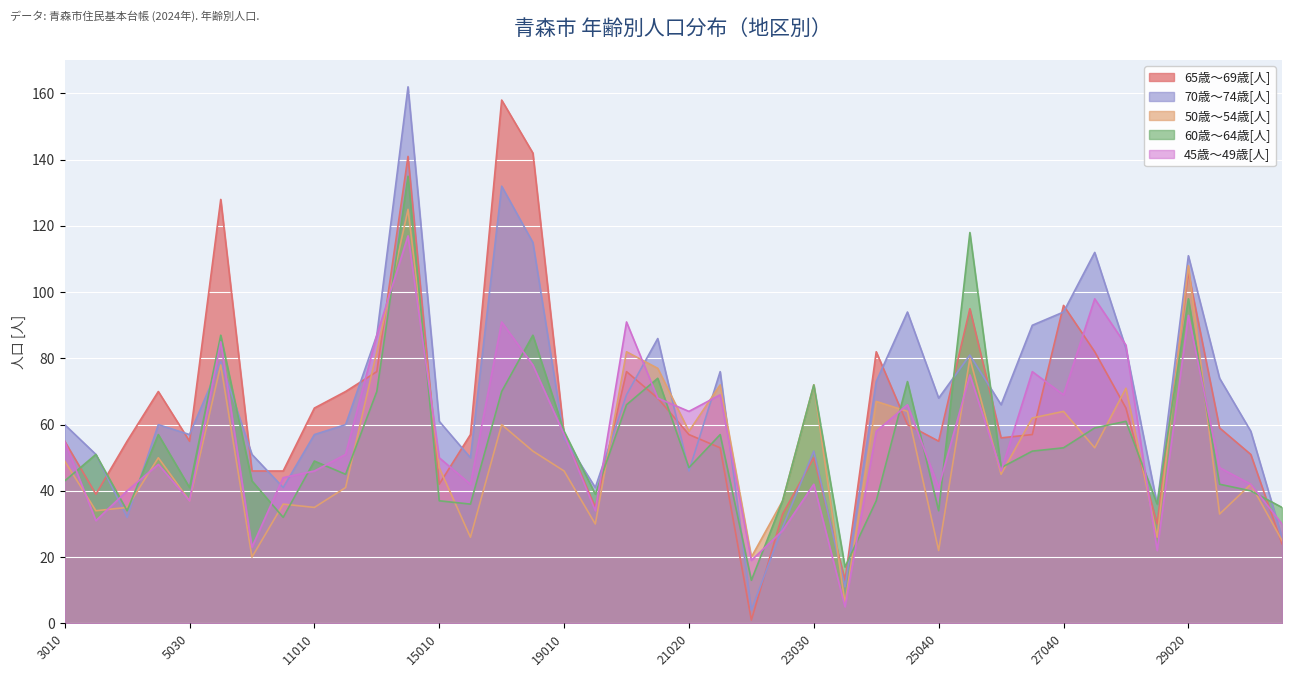

Reading left to right, list all the values displayed in this chart.

65歳～69歳[人]: 55	39	55	70	55	128	46	46	65	70	76	141	42	57	158	142	57	35	76	68	57	53	1	33	50	13	82	60	55	95	56	57	96	82	65	30	106	59	51	24
70歳～74歳[人]: 60	51	32	60	57	79	51	41	57	60	87	162	61	50	132	115	56	41	69	86	46	76	4	29	52	11	73	94	68	81	66	90	94	112	83	36	111	74	58	26
50歳～54歳[人]: 49	34	35	50	37	78	20	36	35	41	82	125	47	26	60	52	46	30	82	77	58	72	20	37	72	6	67	64	22	80	45	62	64	53	71	26	108	33	42	25
60歳～64歳[人]: 43	51	34	57	41	87	43	32	49	45	70	135	37	36	70	87	58	39	66	74	47	57	13	37	72	17	37	73	34	118	47	52	53	59	61	36	98	42	40	35
45歳～49歳[人]: 55	31	40	48	37	85	23	44	46	51	87	117	50	42	91	78	57	34	91	68	64	69	19	28	42	5	58	66	41	75	46	76	69	98	84	22	93	47	42	30